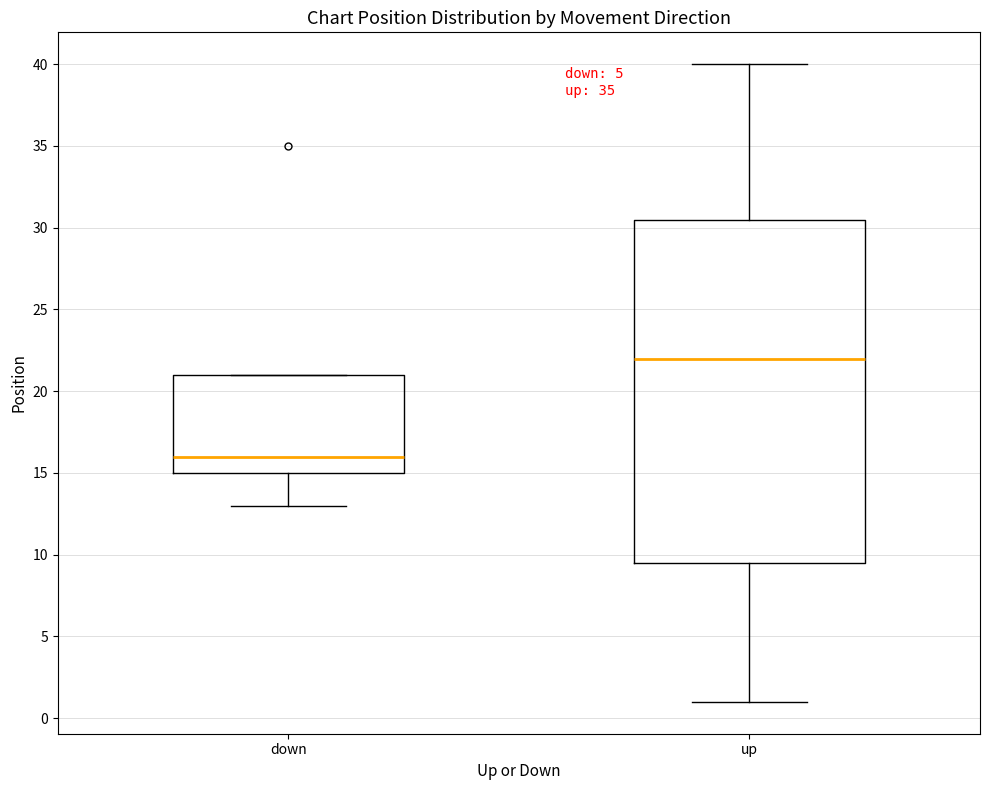

Reading left to right, transcribe this box plot: for each box, give where its median line is, the range the box spans, and where its two whiskers end, as read against the y-axis. The values are not printed on the chart, so give them approximately, as read against the axis.

down: median 16.0, box 15.0 to 21.0, whiskers 13.0 to 21.0
up: median 22.0, box 9.5 to 30.5, whiskers 1.0 to 40.0